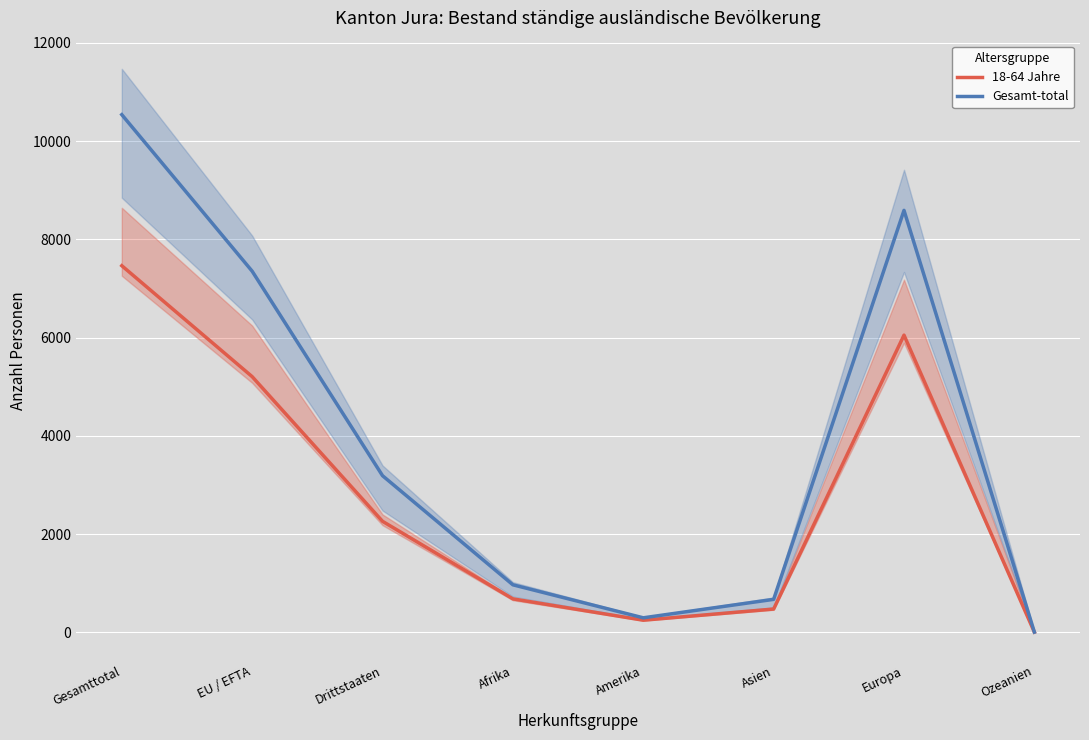

The value of 18-64 Jahre at Ozeanien is 1. True or false?

False